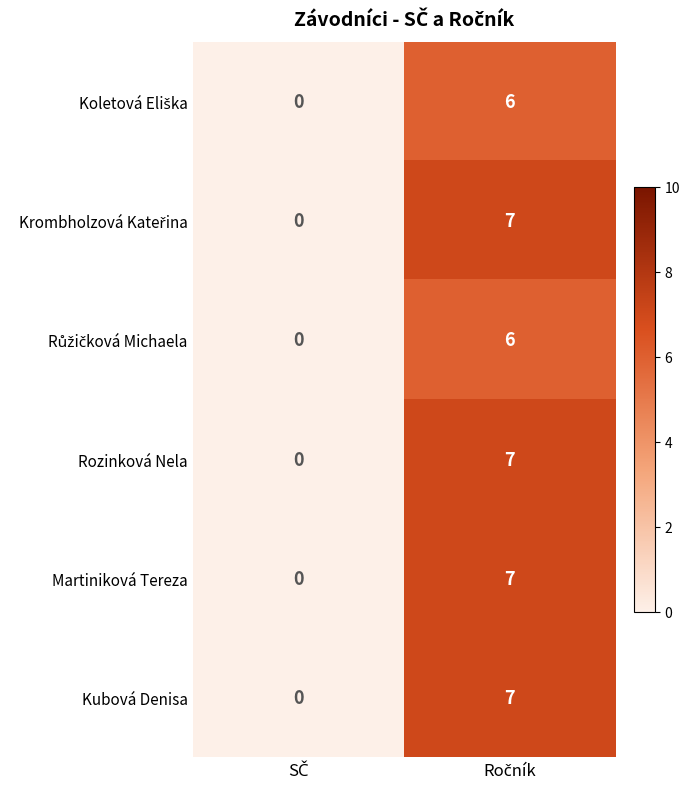

What is the sum of all Kubová Denisa values?

7